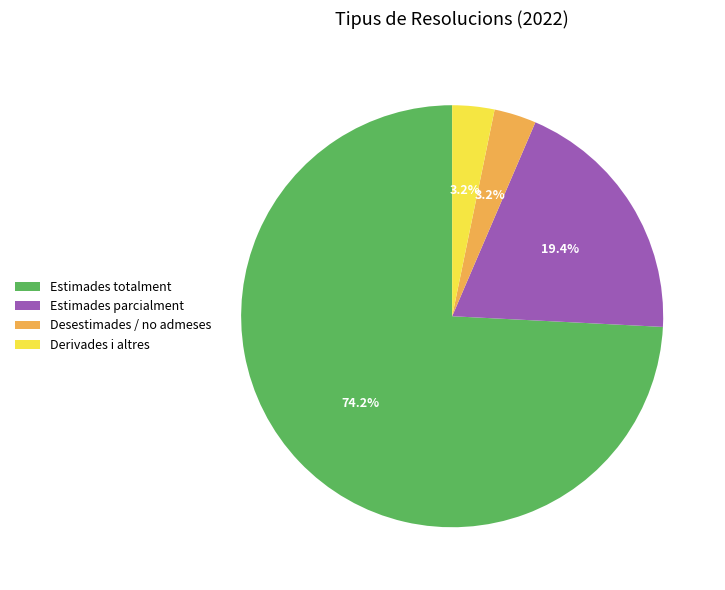

Is it true that Estimades totalment is 86% of the pie?

False